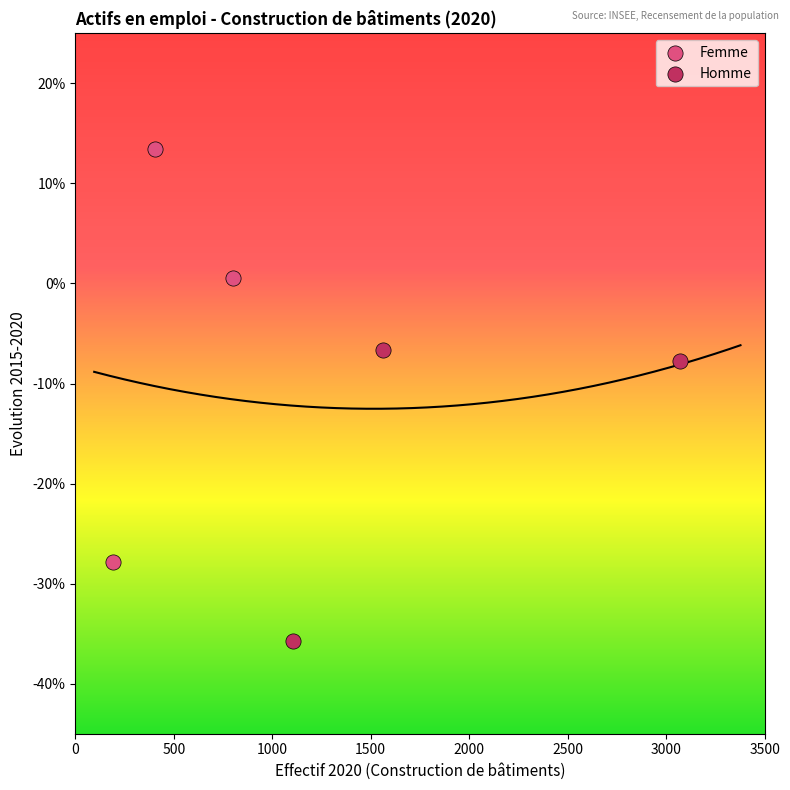

What are all the series names shown in the legend?

Femme, Homme